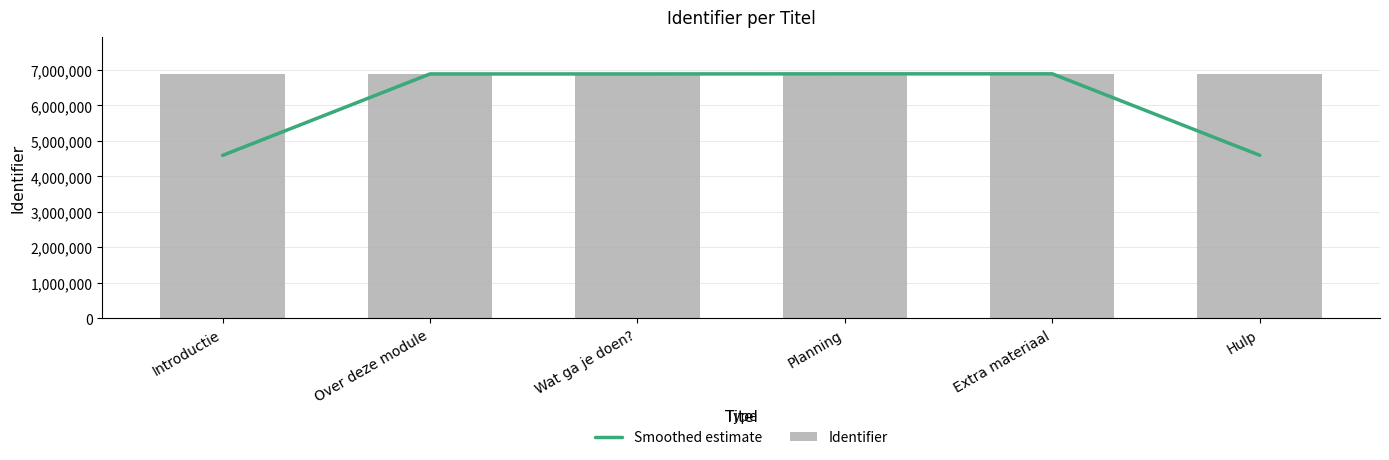

What is the sum of the Identifier values at Extra materiaal and Wat ga je doen??

13788365.0